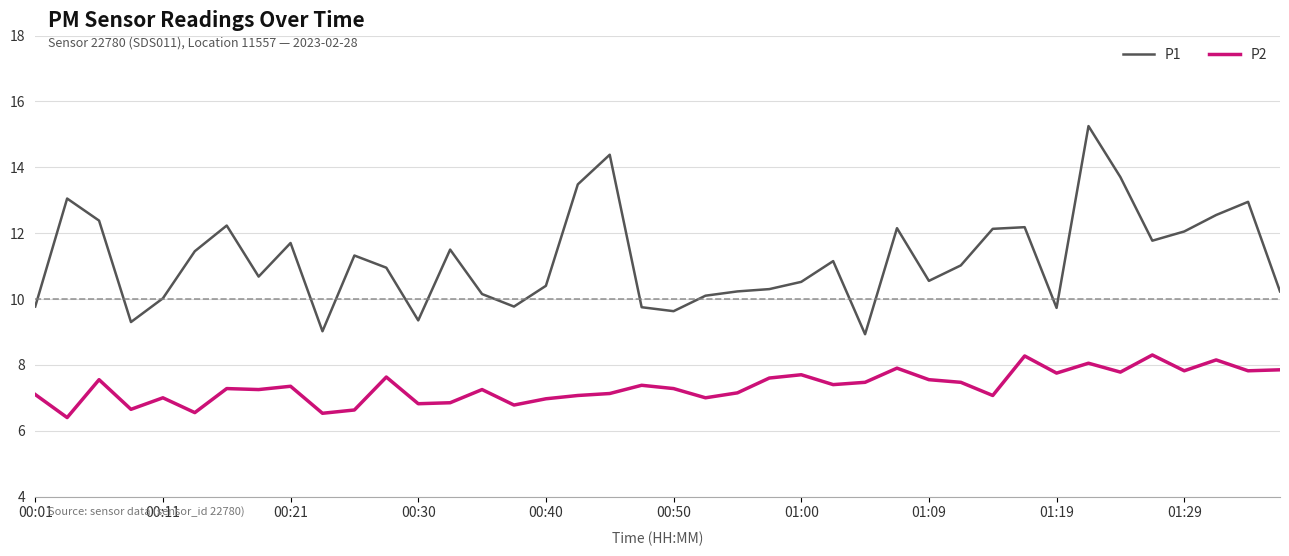

True or false: P1 and P2 cross at least once.

False